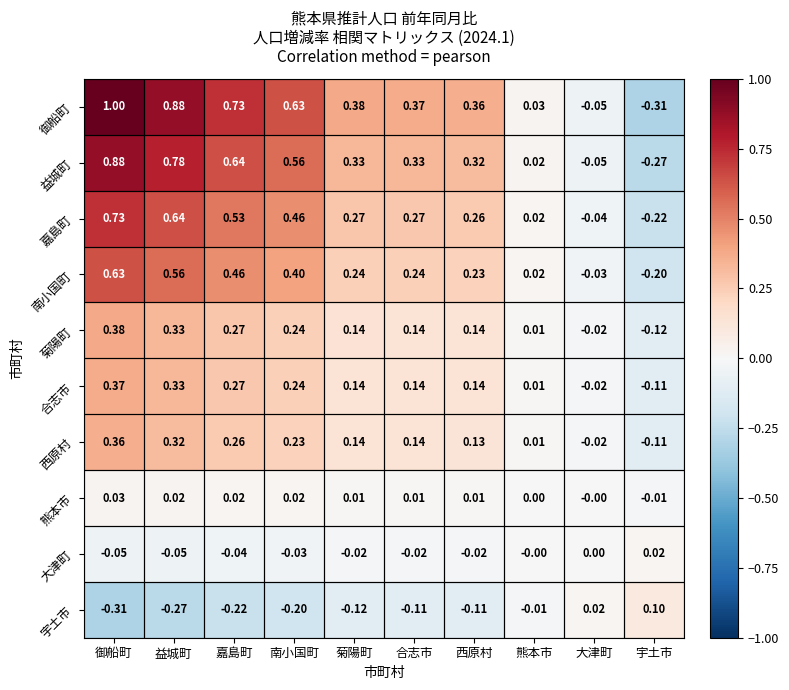

Which series has the widest spread of values?

御船町